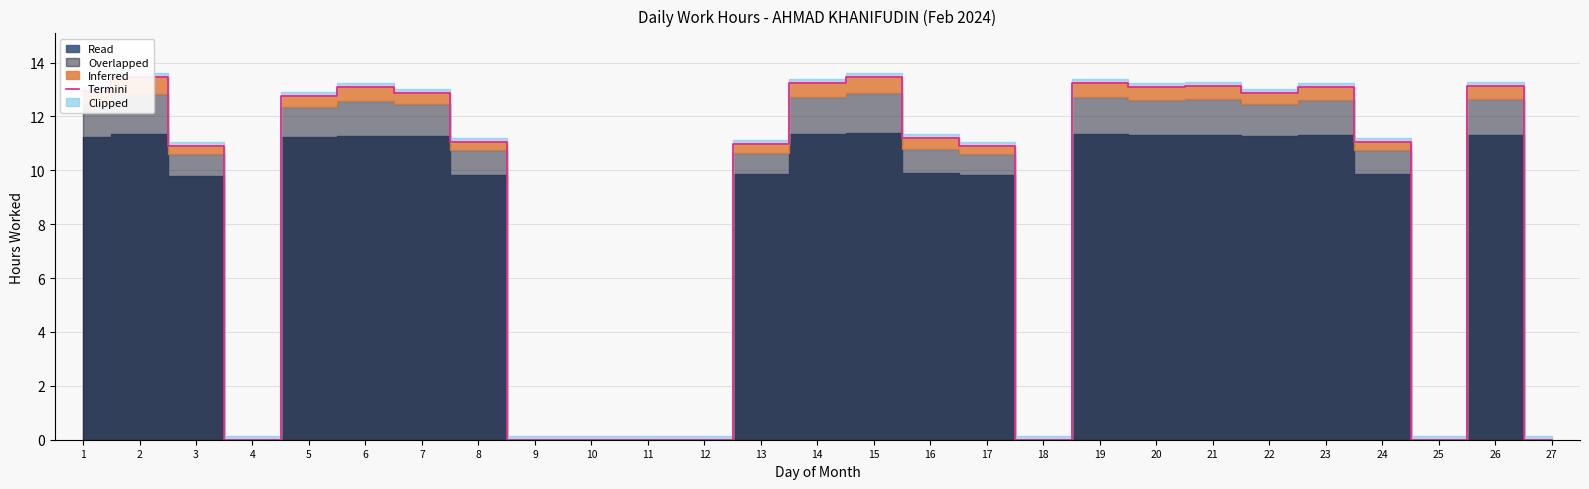

The value at 12 is -8.3. True or false?

False